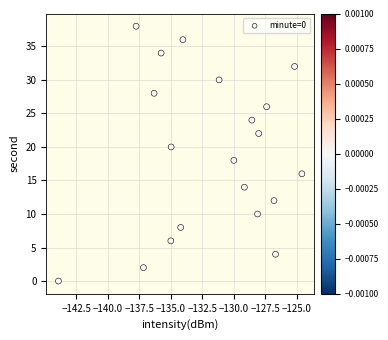

What is the range of Y values (max minus min)?

38